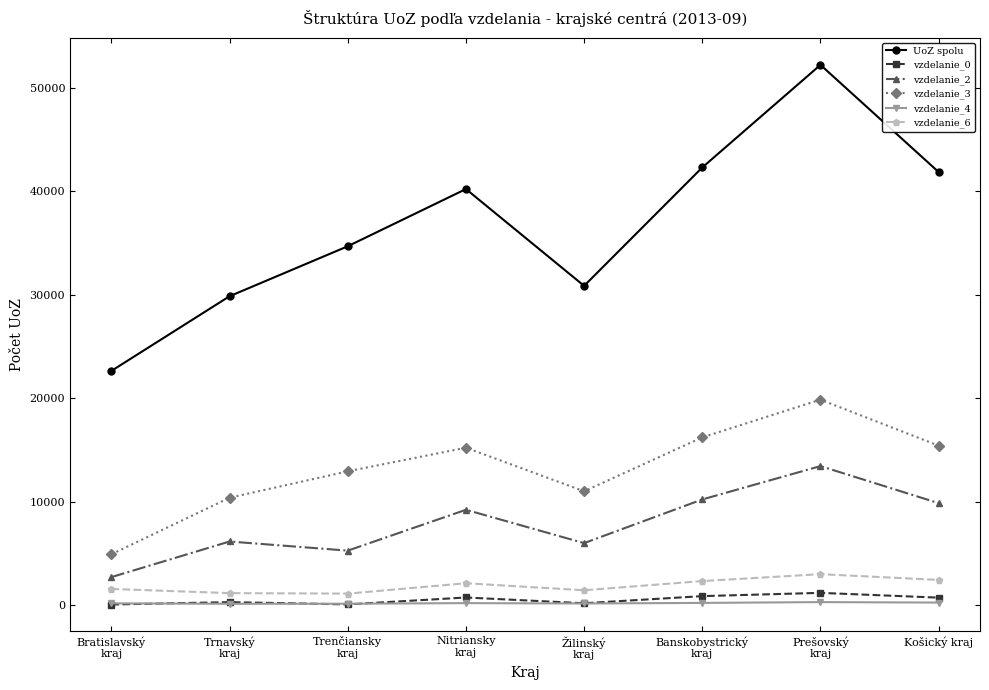

True or false: vzdelanie_0 has more than 1 points higher than both neighbors.

True